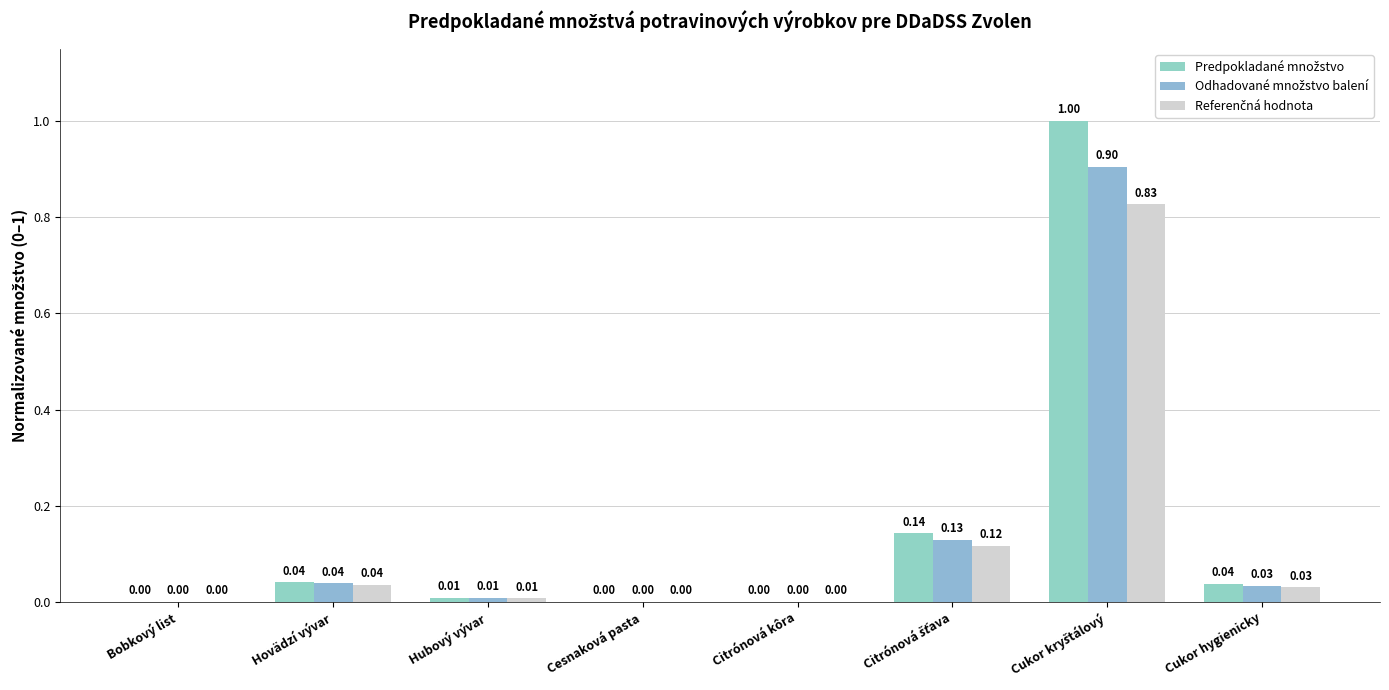

How many groups of bars are there?

8